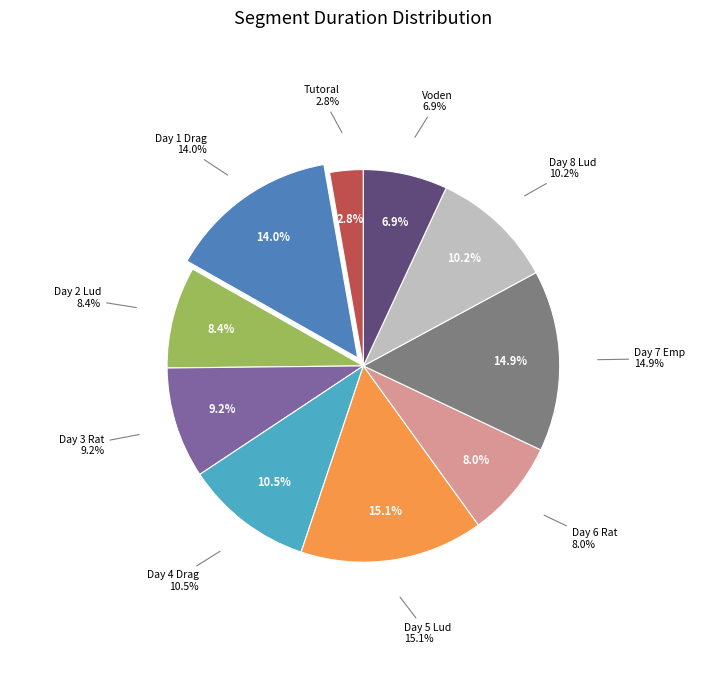

How many segments does this pie chart have?

10